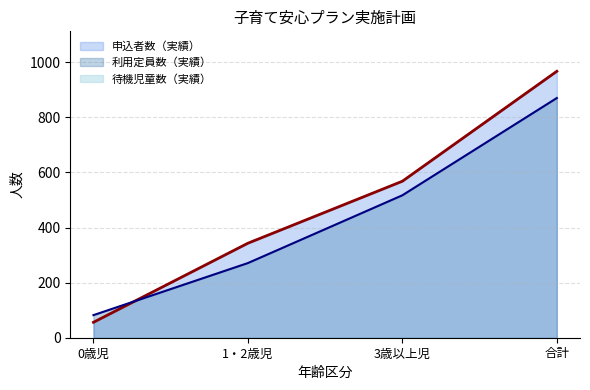

Between which two adjacent categories do 利用定員数（実績） and 申込者数（実績） first intersect?

0歳児 and 1・2歳児